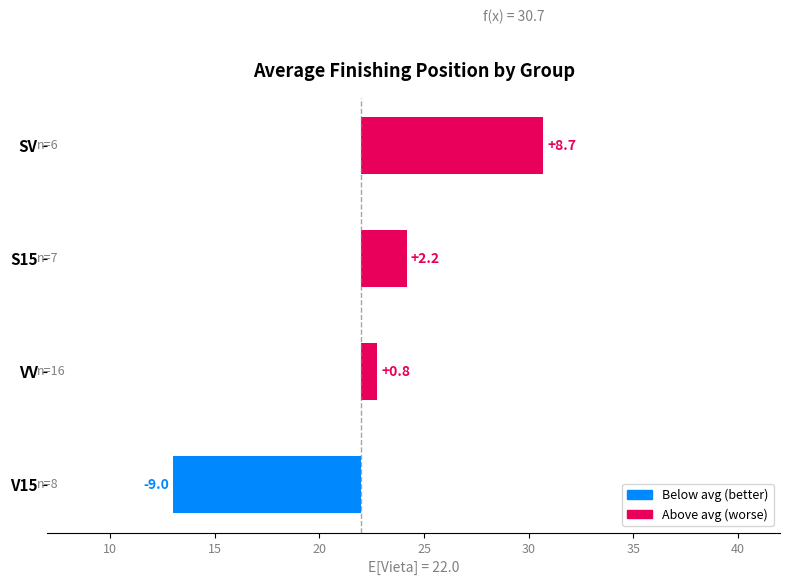

Where is the data nearest to the value 0?

10